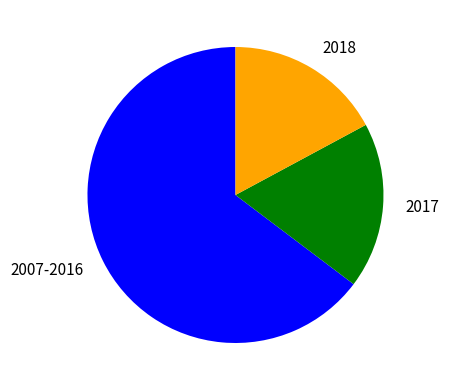

Is there any slice that represents more than half of the pie?

Yes